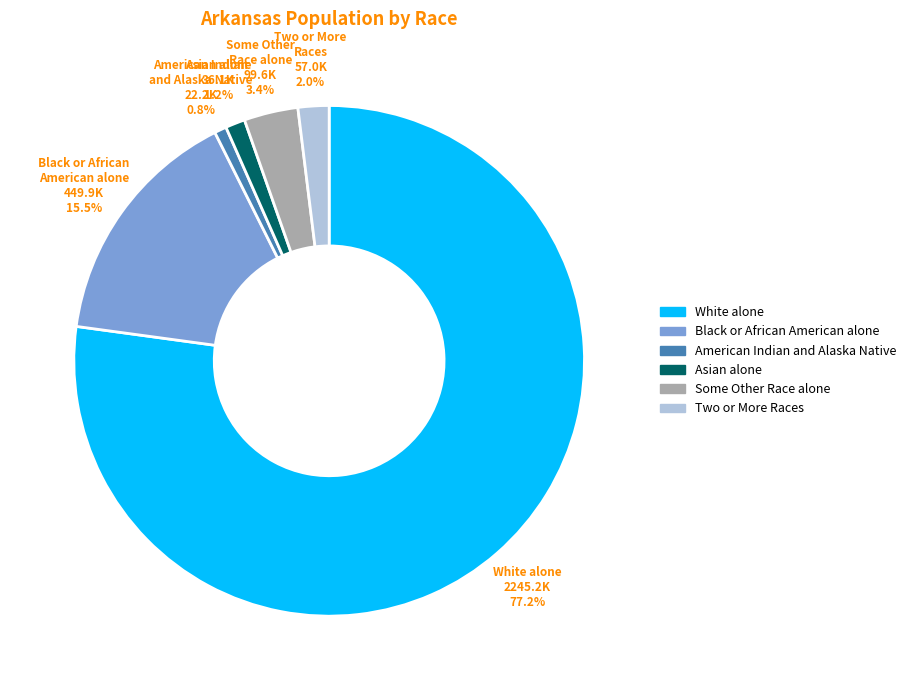

Is Some Other Race alone the majority of the pie?

No